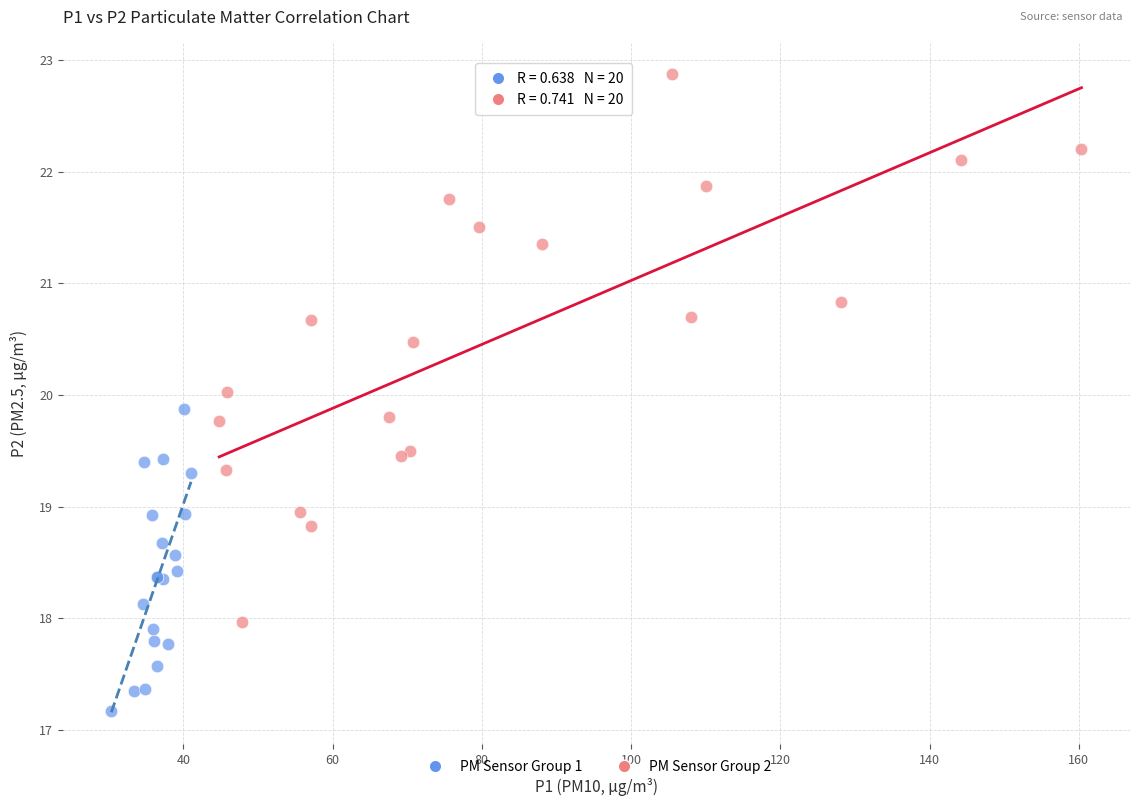

Which series has the largest Y range (max minus min)?

PM Sensor Group 2